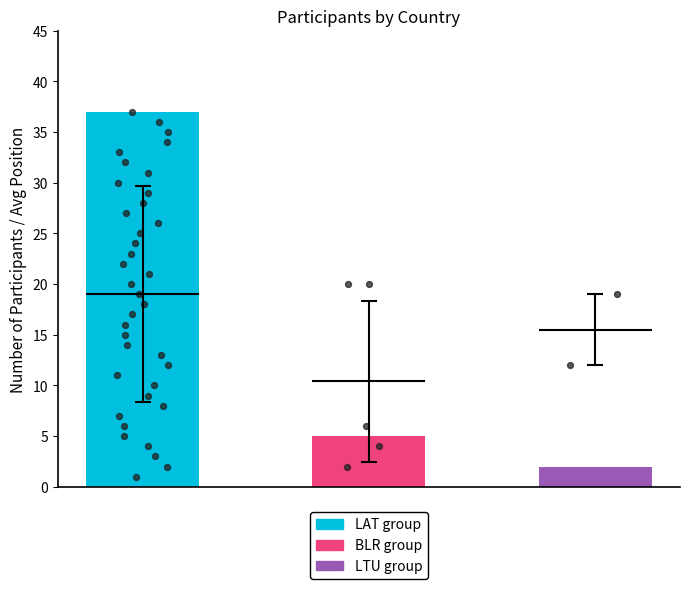

Is the value of LTU at BLR greater than the value of LAT at BLR?

No